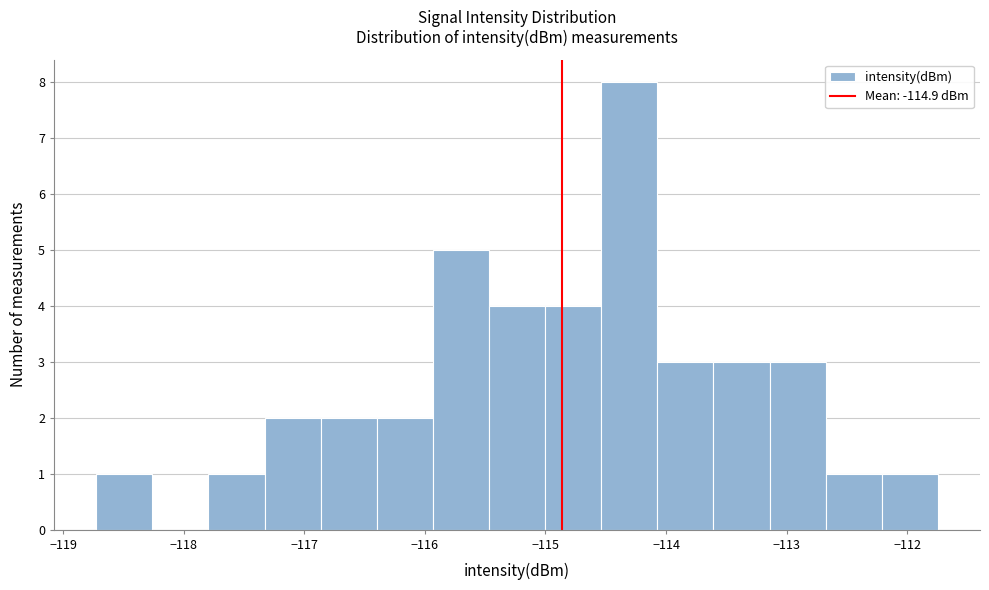

Reading left to right, transcribe this chart: for each bar, give the range it covers on the x-axis and its height. Neither the bar edges nor the heights are printed on the chart, so give them approximately, as read against the axes.

-118.7 to -118.3: 1
-118.3 to -117.8: 0
-117.8 to -117.3: 1
-117.3 to -116.9: 2
-116.9 to -116.4: 2
-116.4 to -115.9: 2
-115.9 to -115.5: 5
-115.5 to -115.0: 4
-115.0 to -114.5: 4
-114.5 to -114.1: 8
-114.1 to -113.6: 3
-113.6 to -113.1: 3
-113.1 to -112.7: 3
-112.7 to -112.2: 1
-112.2 to -111.7: 1